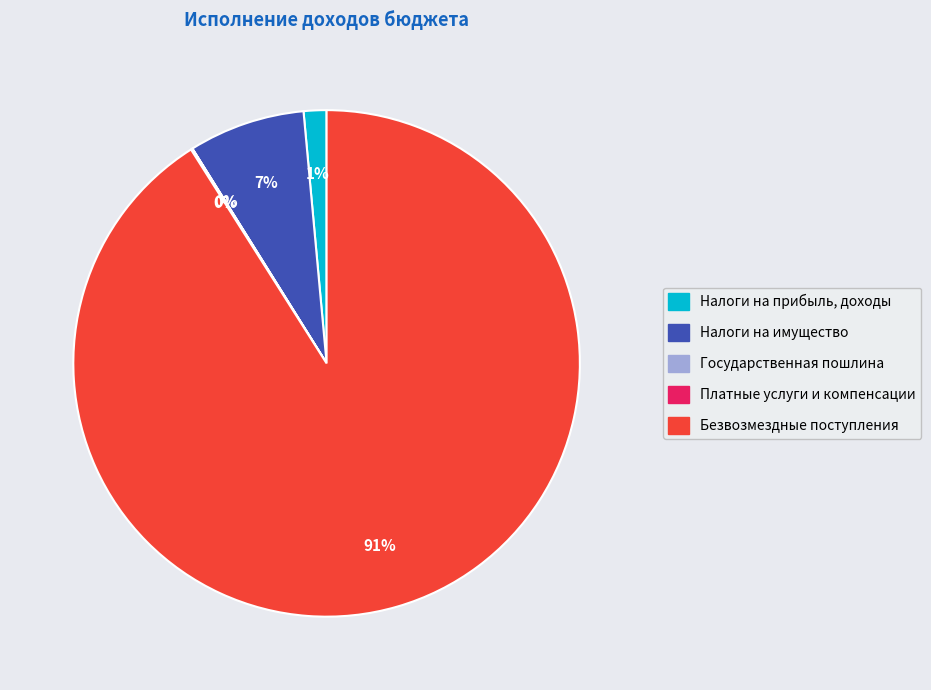

Do Налоги на прибыль, доходы and Налоги на имущество together represent more than half of the pie?

No